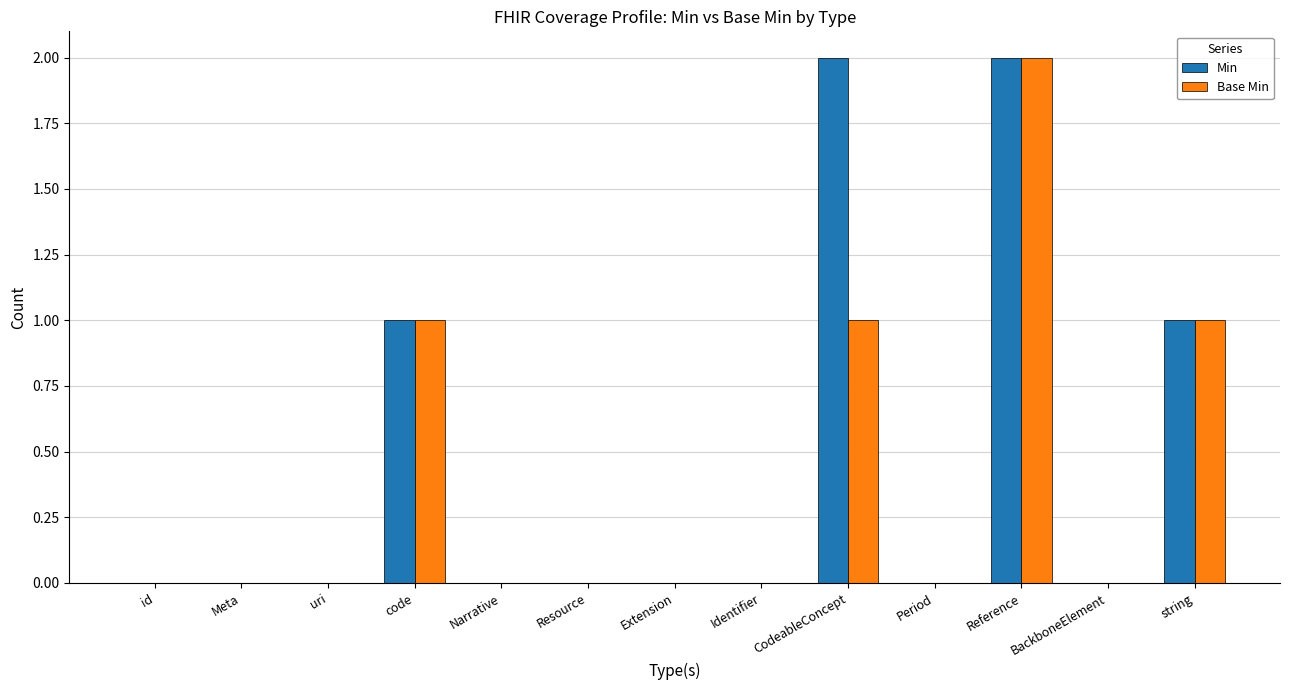

The value of Min at CodeableConcept is 2. True or false?

True